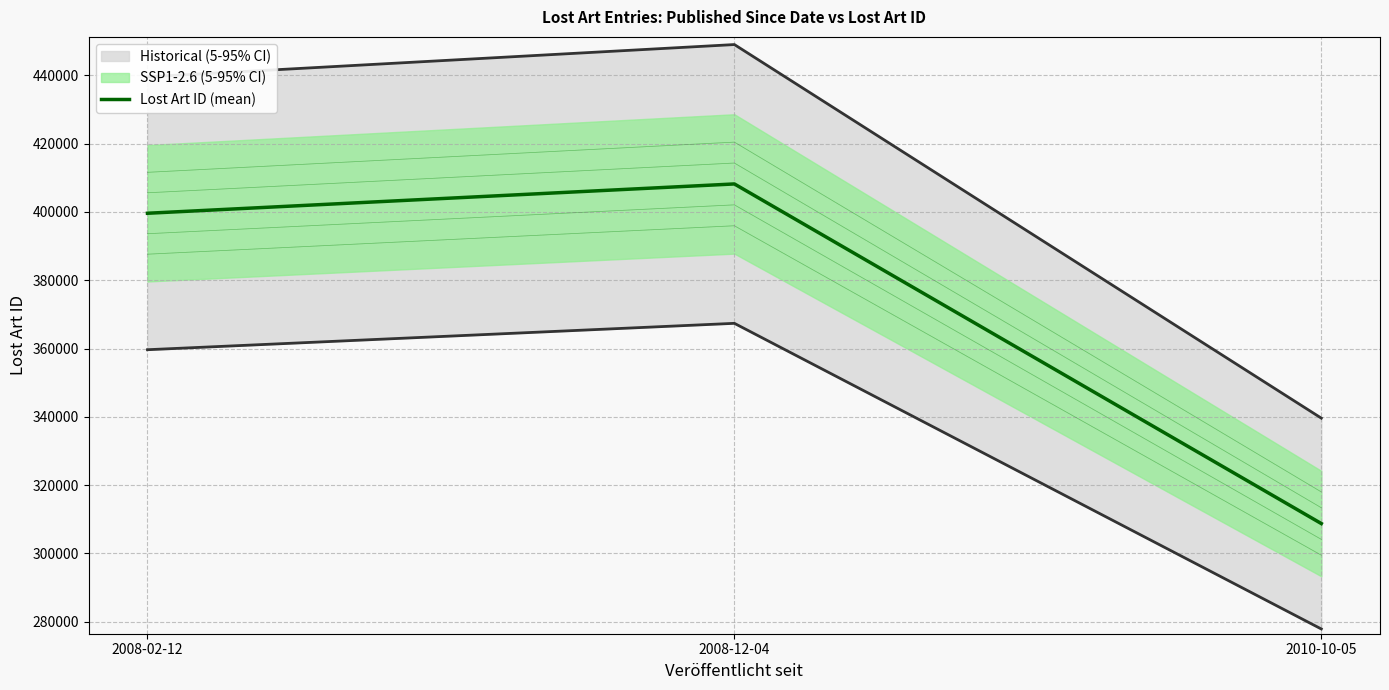

At which label is the value closest to 358483?

2008-02-12